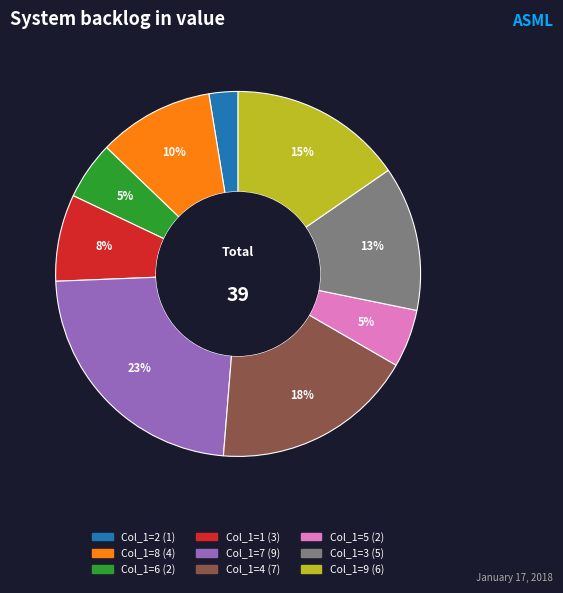

Does any single category account for the majority?

No